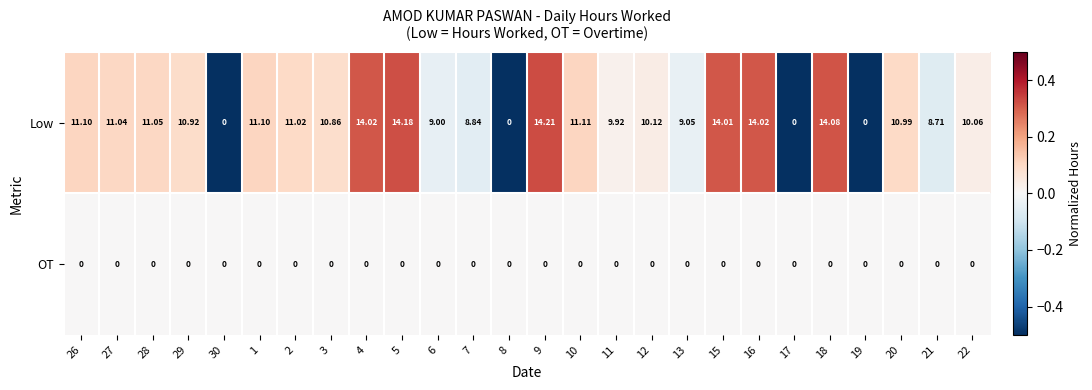

Rank the series at 27 from lowest to highest value.

OT, Low